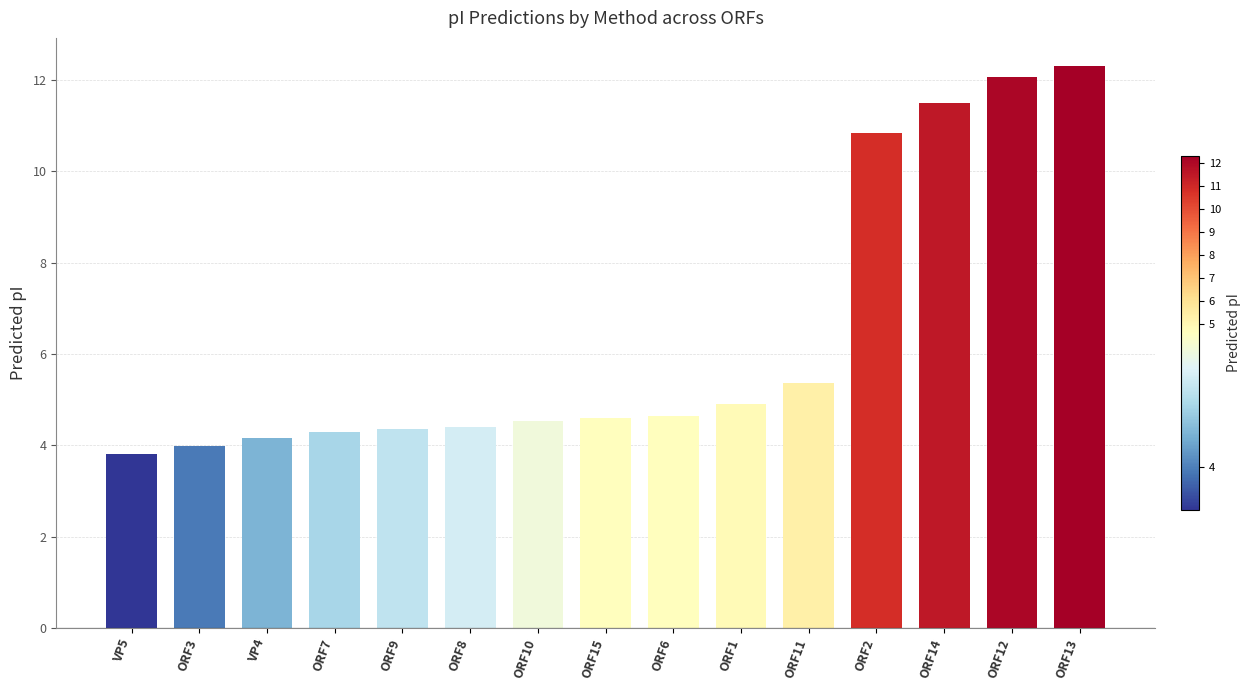

What is the approximate value at ORF13?

12.3